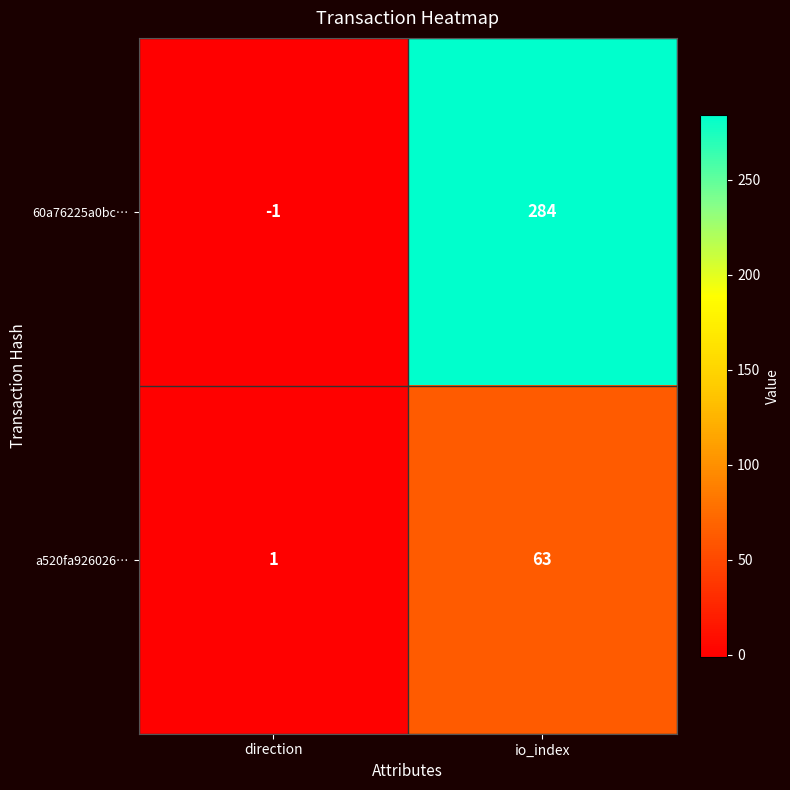

How many series are shown in this chart?

2